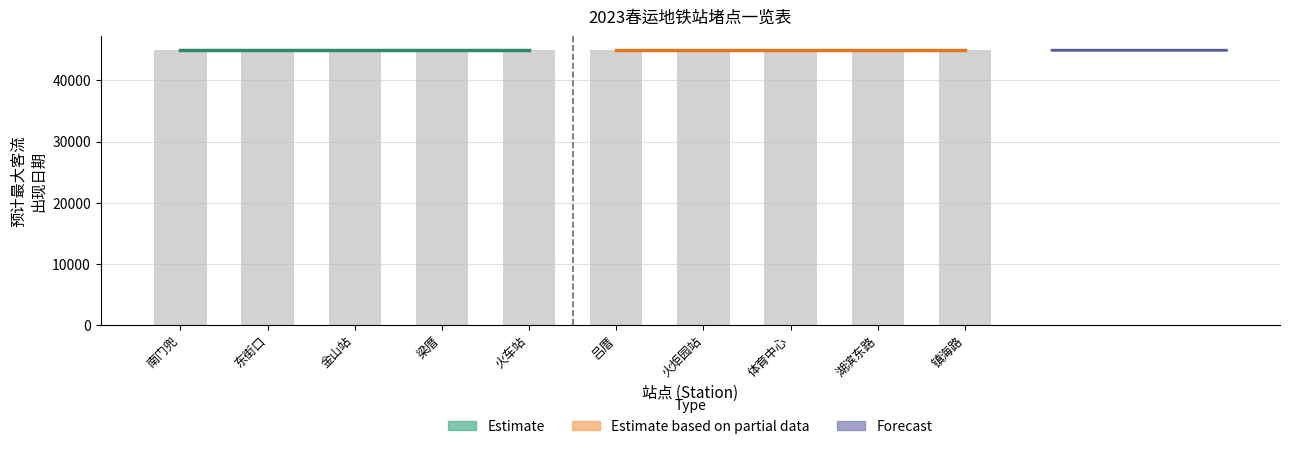

How many data points does each series have?

10